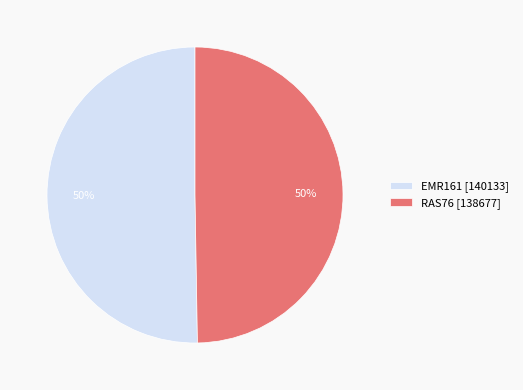

To the nearest percent, what portion does RAS76 [138677] represent?

50%